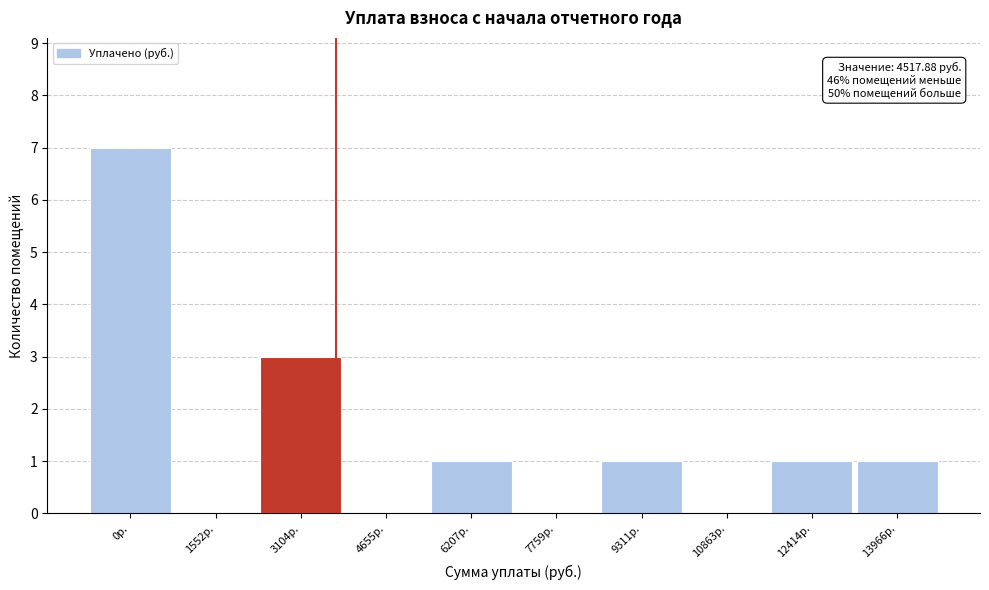

Reading left to right, what are all the values shown in this chart?

0р.=7	1552р.=0	3104р.=3	4655р.=0	6207р.=1	7759р.=0	9311р.=1	10863р.=0	12414р.=1	13966р.=1